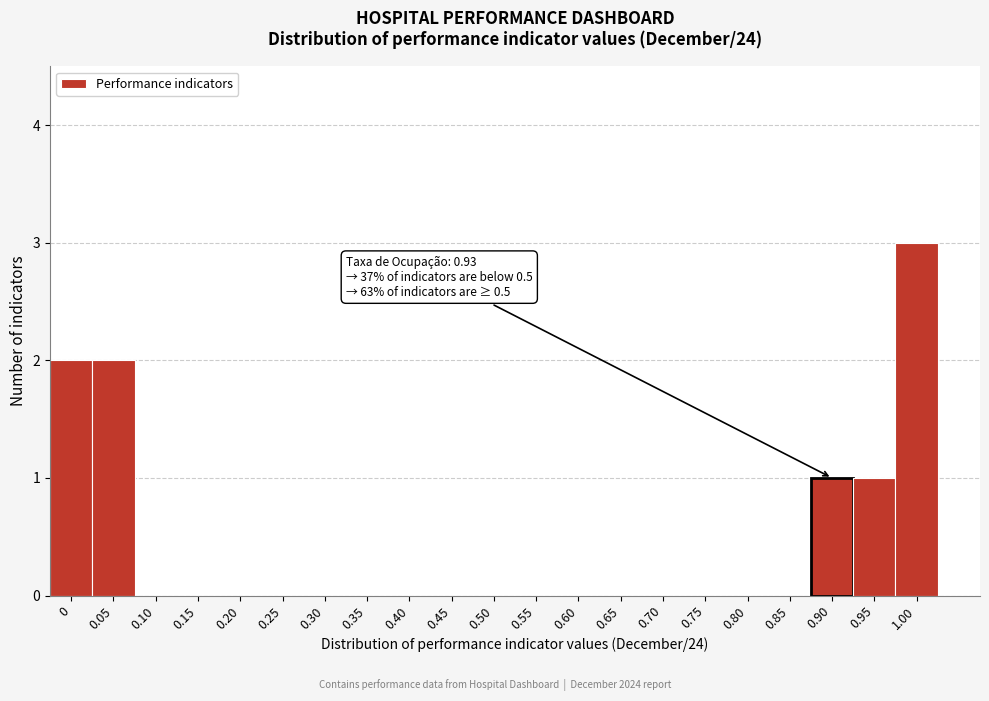

Reading left to right, extract all data points from this chart.

0=2	0.05=2	0.10=0	0.15=0	0.20=0	0.25=0	0.30=0	0.35=0	0.40=0	0.45=0	0.50=0	0.55=0	0.60=0	0.65=0	0.70=0	0.75=0	0.80=0	0.85=0	0.90=1	0.95=1	1.00=3